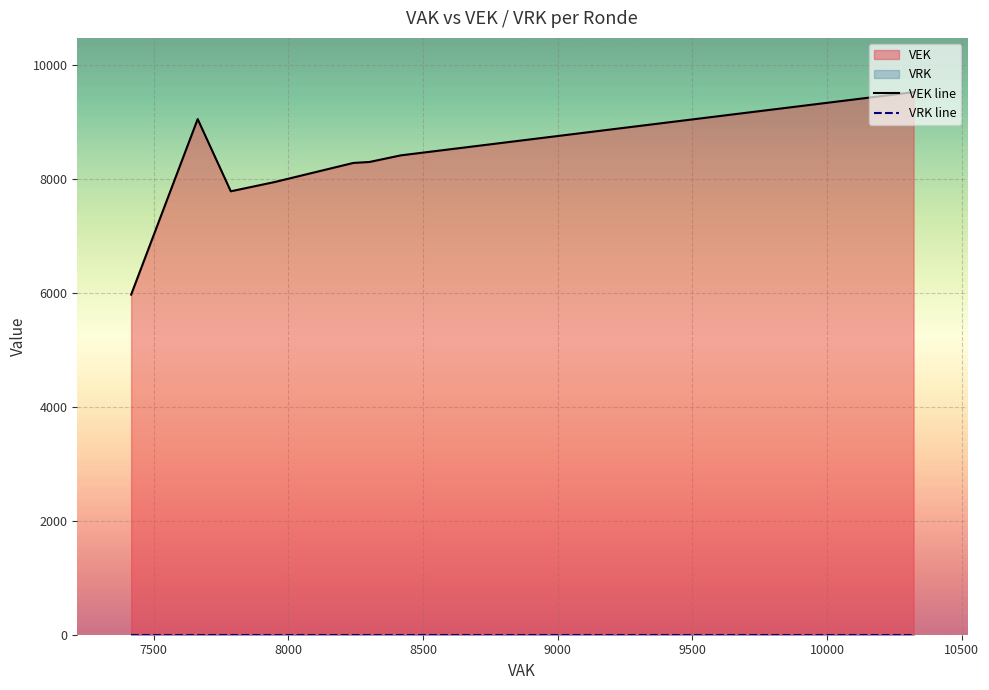

True or false: VEK line has more than 1 points higher than both neighbors.

False